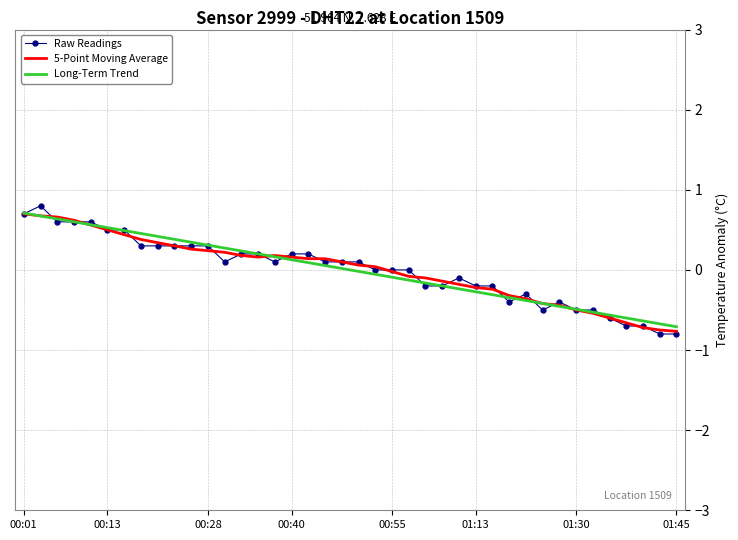

What is the lowest value of the Raw Readings series?

-0.8